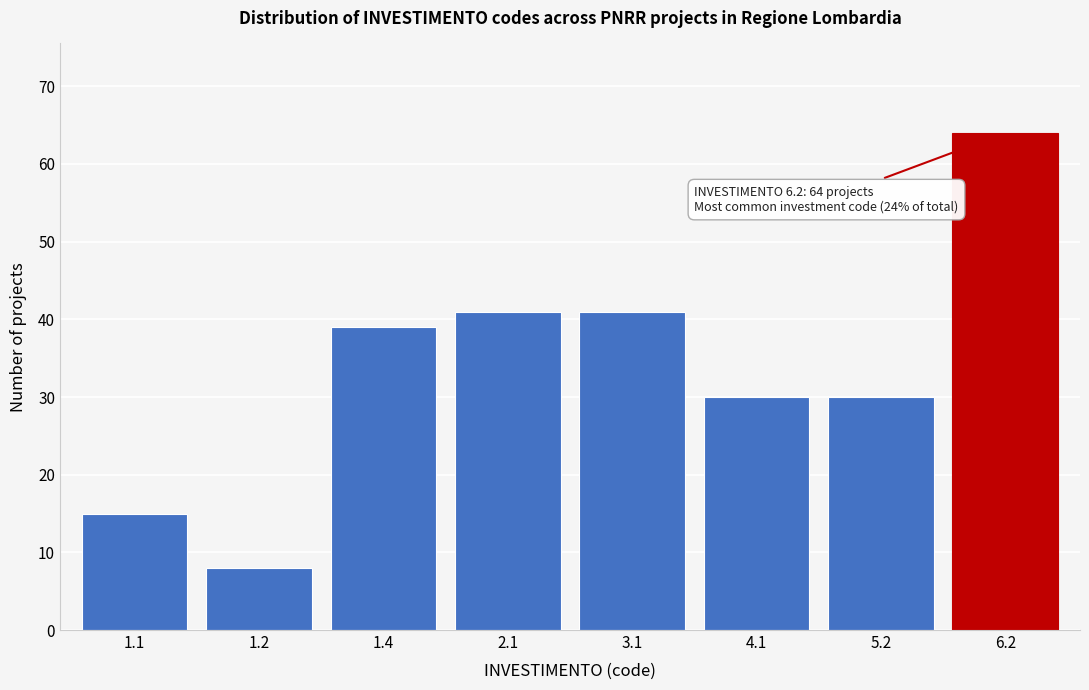

Reading left to right, list all the values displayed in this chart.

1.1=15	1.2=8	1.4=39	2.1=41	3.1=41	4.1=30	5.2=30	6.2=64